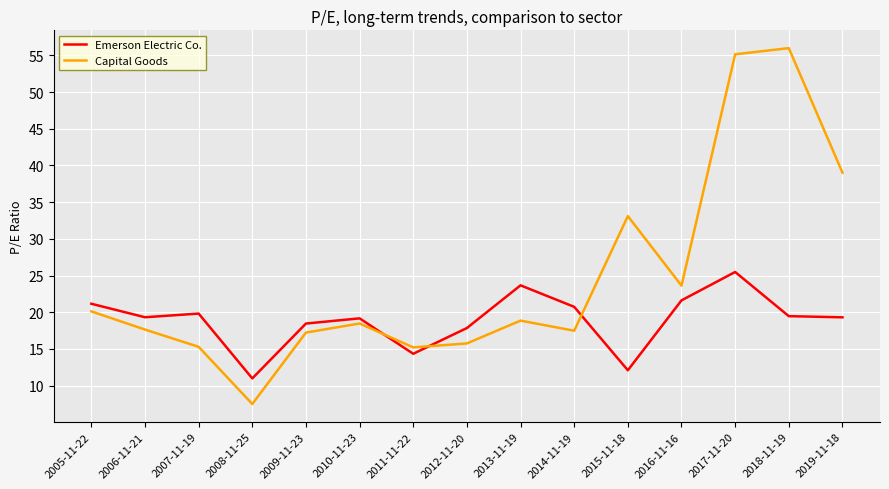

True or false: Capital Goods and Emerson Electric Co. cross at least once.

True